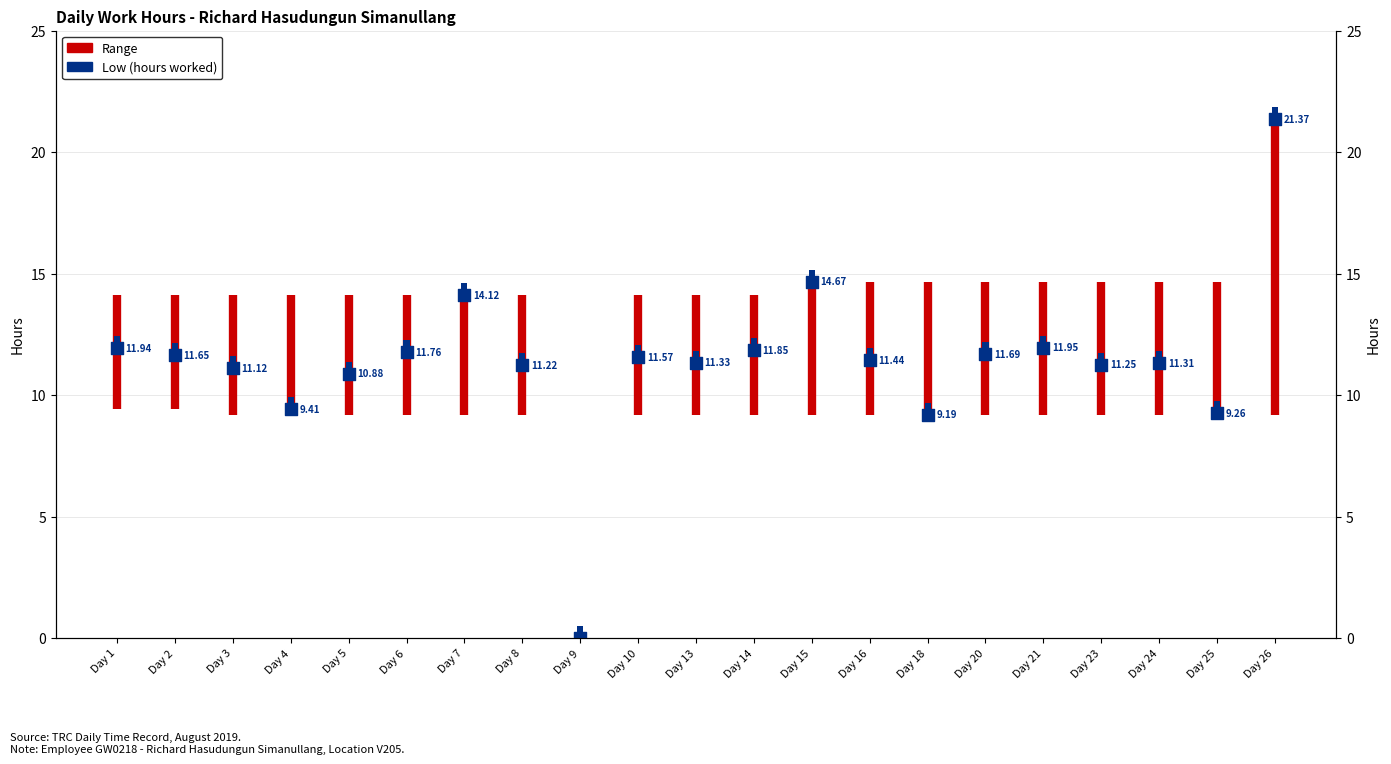

Approximately how many times larger is the value at Day 8 compared to Day 5?

1.0